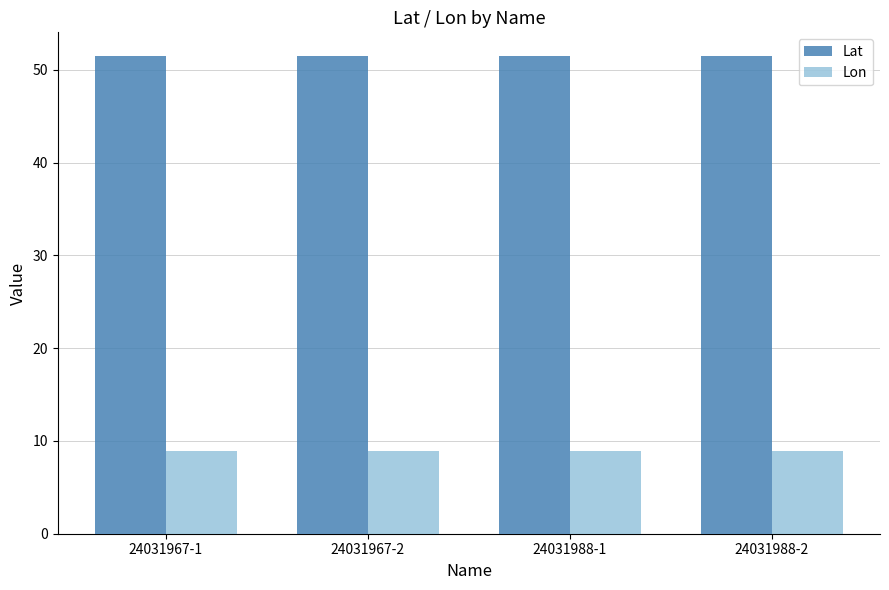

What is the greatest value displayed?

51.5